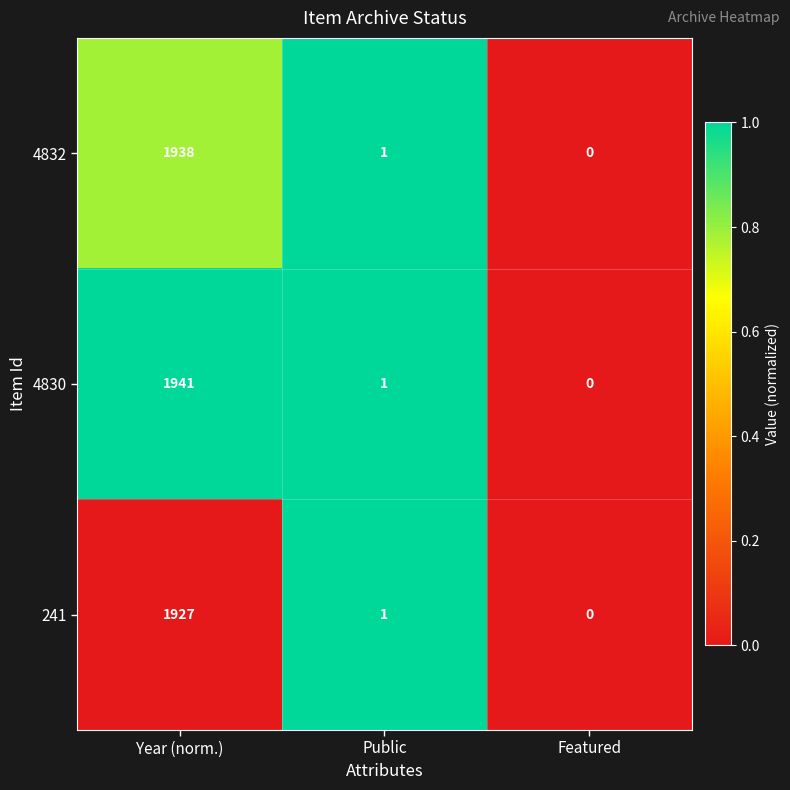

Reading left to right, extract all data points from this chart.

4832: Year (norm.)=1938	Public=1	Featured=0
4830: Year (norm.)=1941	Public=1	Featured=0
241: Year (norm.)=1927	Public=1	Featured=0